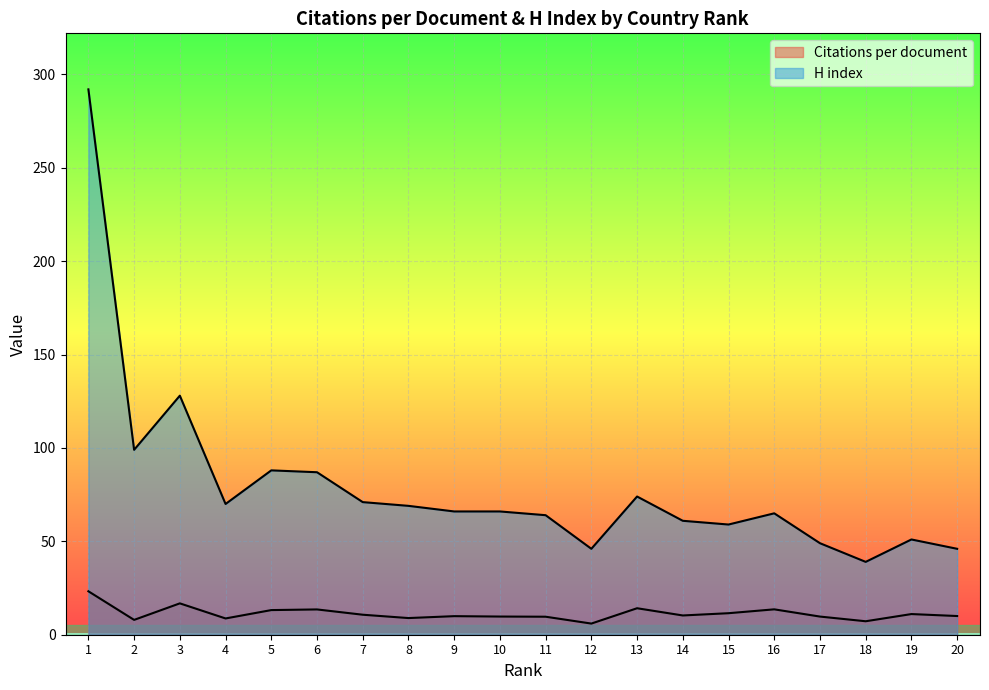

What is the value of the H index point at the 14th from the left?

61.0